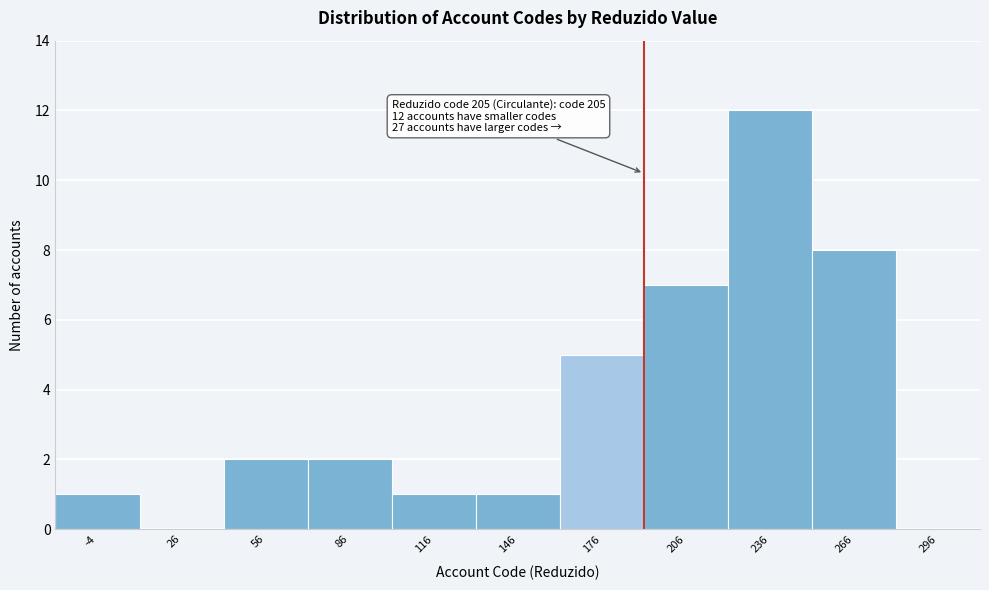

Reading right to left, transcribe all the data shown in this chart.

296=0	266=8	236=12	206=7	176=5	146=1	116=1	86=2	56=2	26=0	-4=1